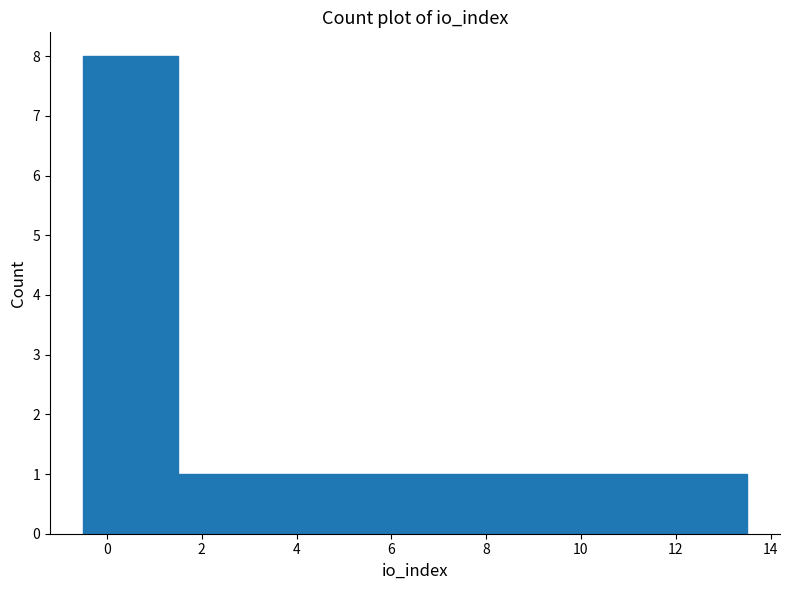

How tall is the bar that spans 4.5 to 5.5 on the x-axis? Neither the bar edges nor the heights are printed on the chart, so give them approximately, as read against the axes.

1